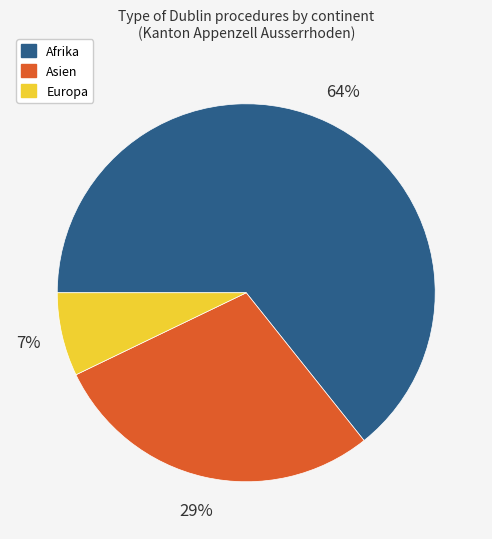

How many slices are in this pie chart?

3